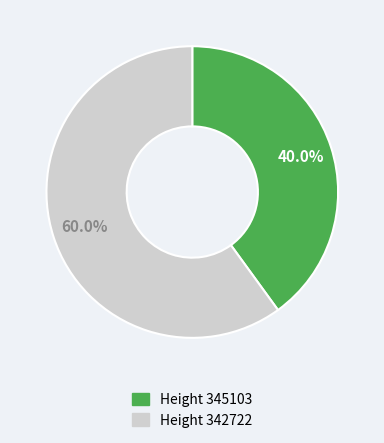

Is there any slice that represents more than half of the pie?

Yes